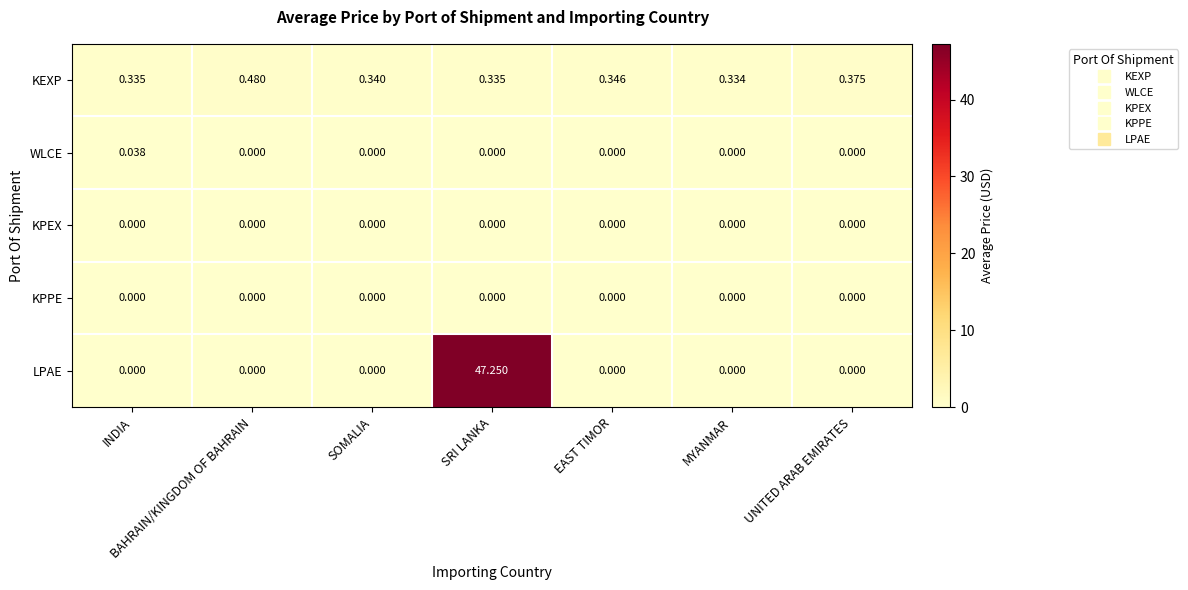

At which label does WLCE reach its peak?

INDIA